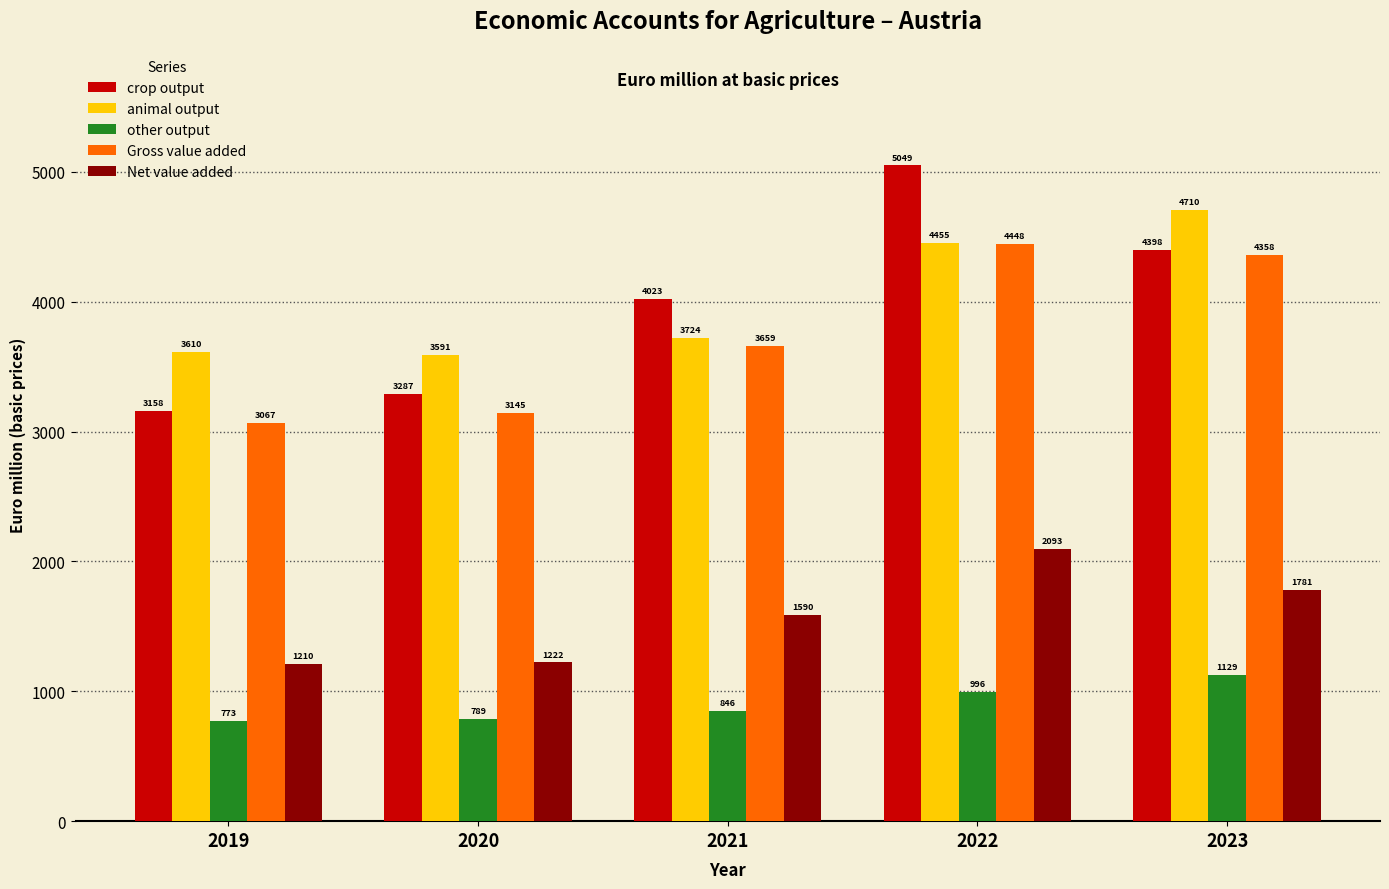

At which label does animal output reach its peak?

2023